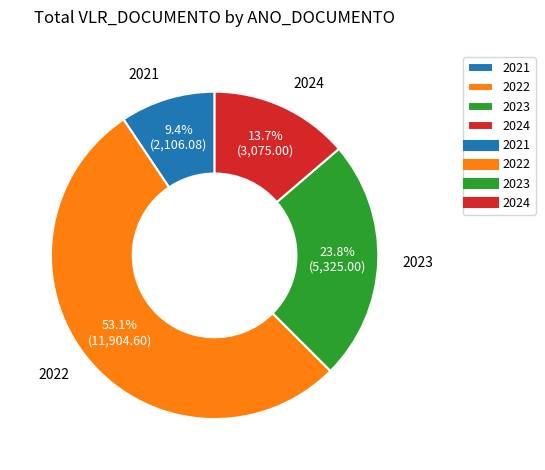

Is 2022 the majority of the pie?

Yes